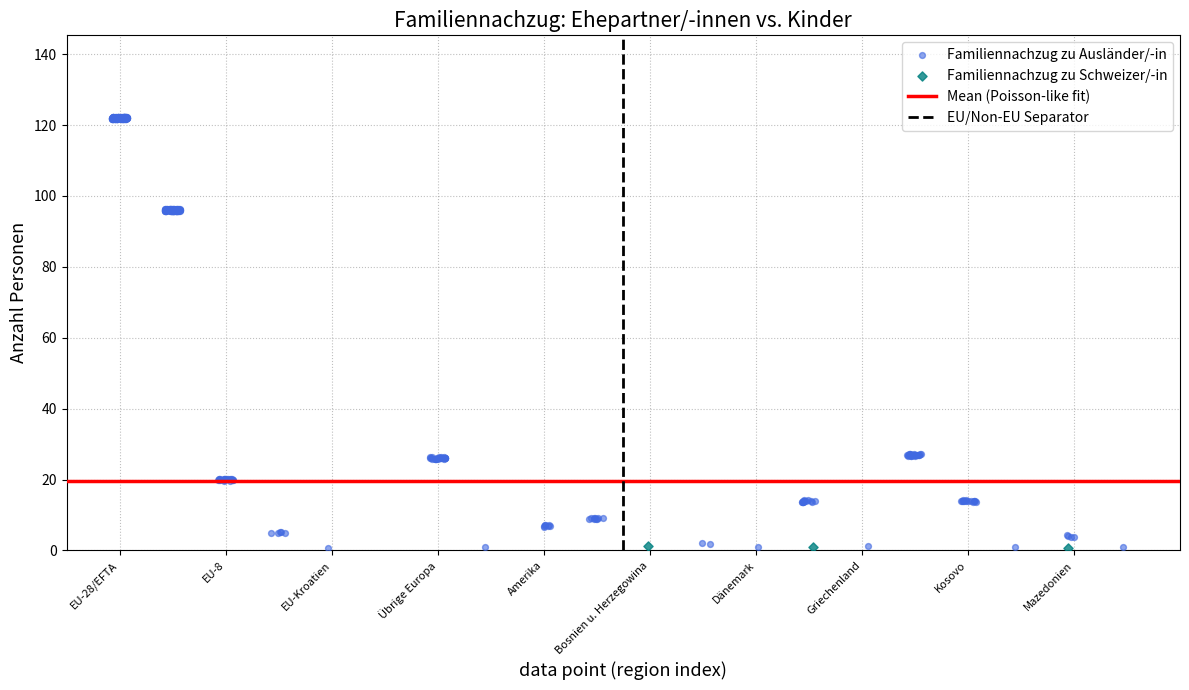

Which series contains the highest Y value?

Familiennachzug zu Ausländer/-in